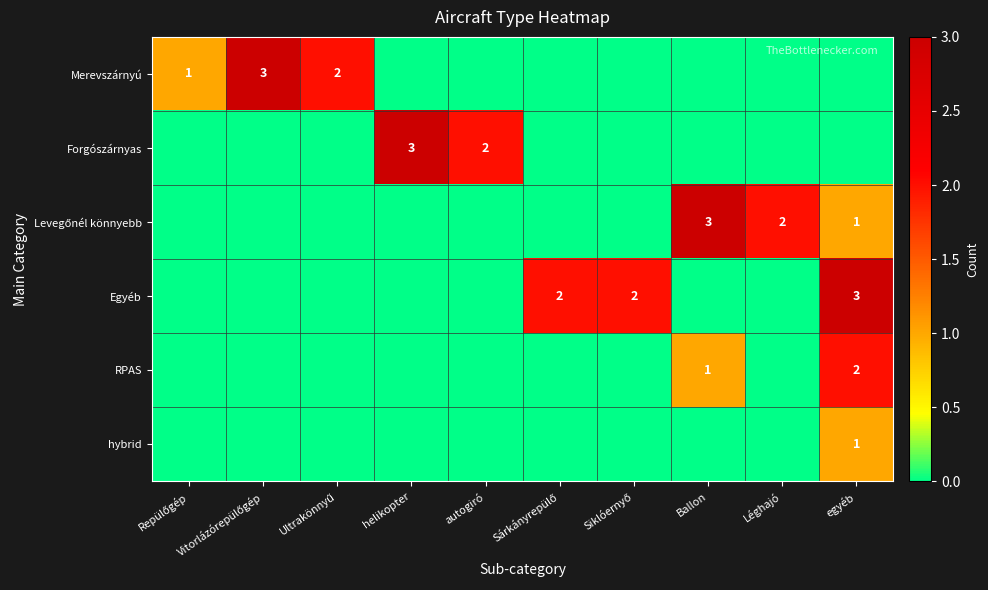

True or false: RPAS has a value of 0 at egyéb.

False